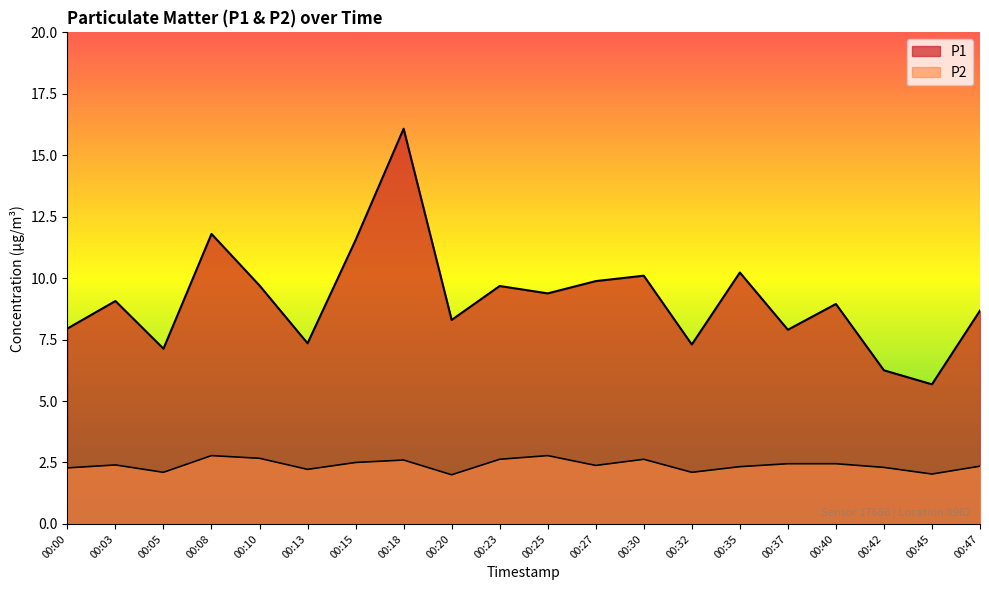

Which series changed the most between 00:15 and 00:42?

P1